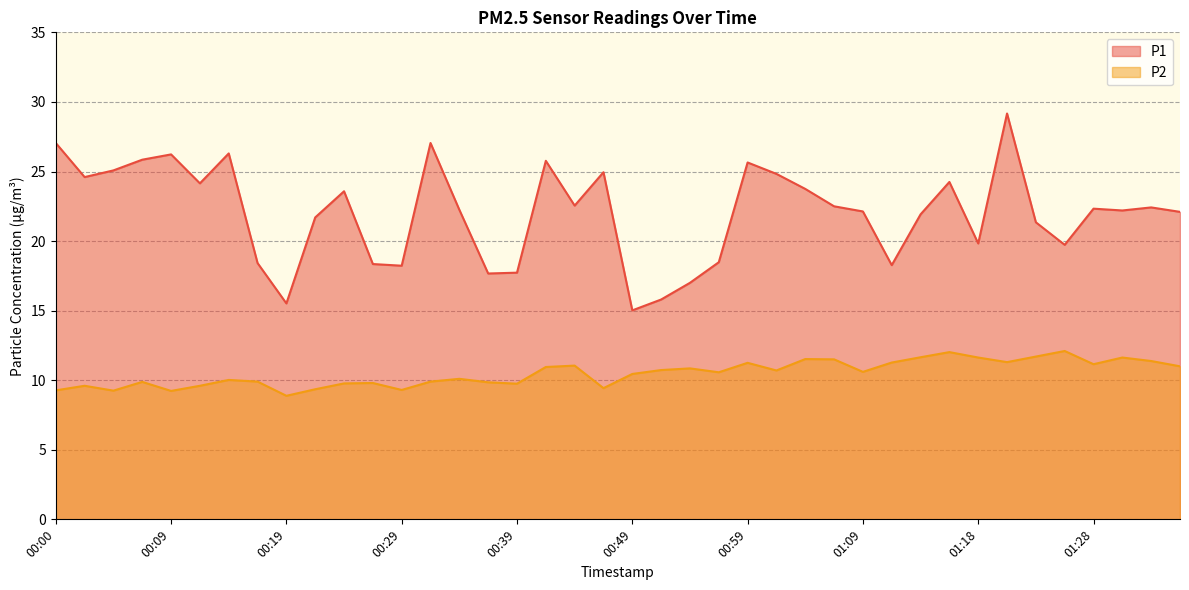

Which series has the largest total across all categories?

P1